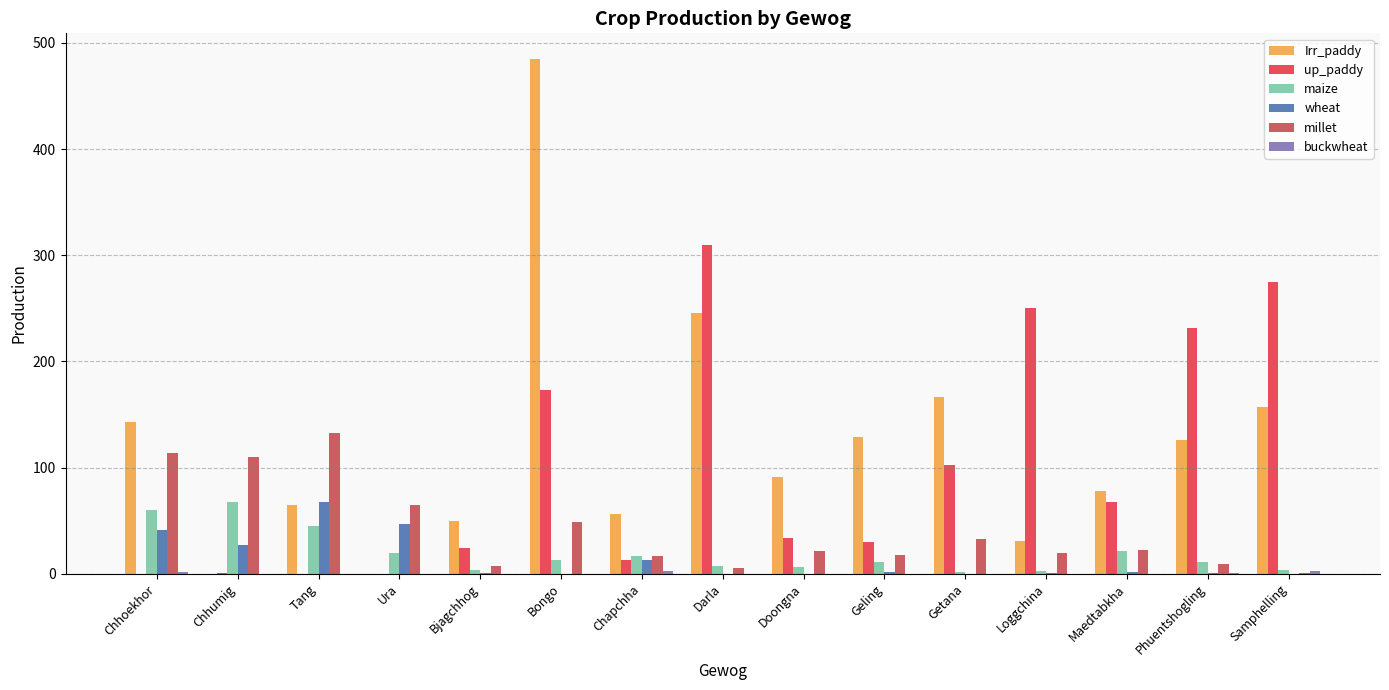

The value of wheat at Getana is 0.0. True or false?

True